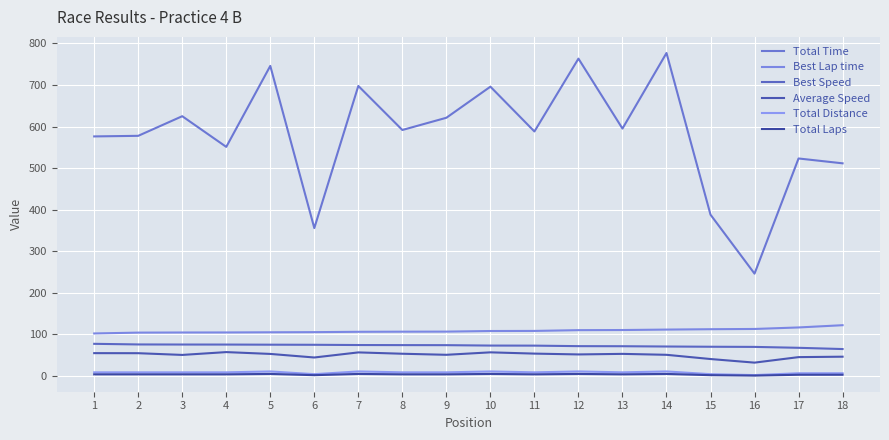

Does the chart have visible grid lines?

Yes